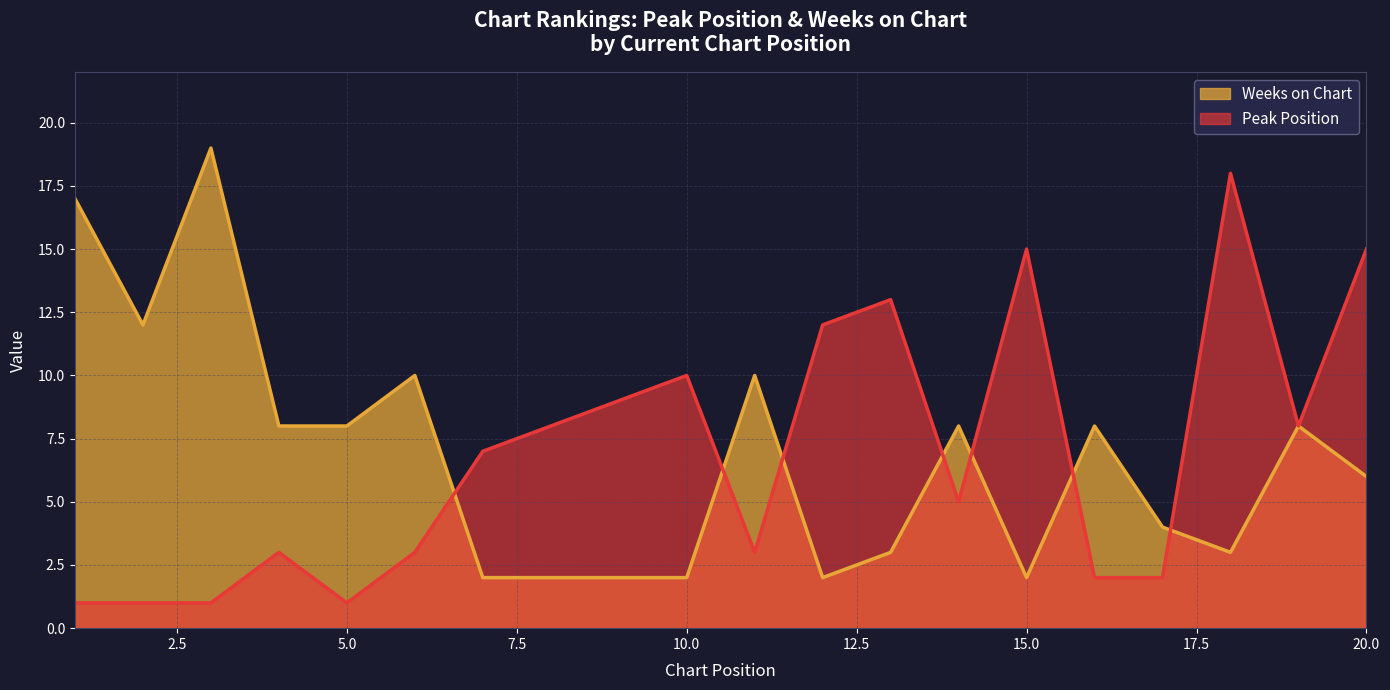

What is the average value of the Peak Position series?

7